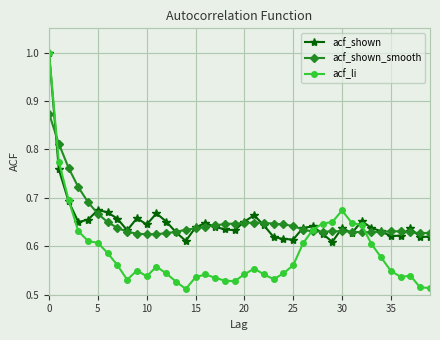

At how many categories does at least one series exceed 0?

40